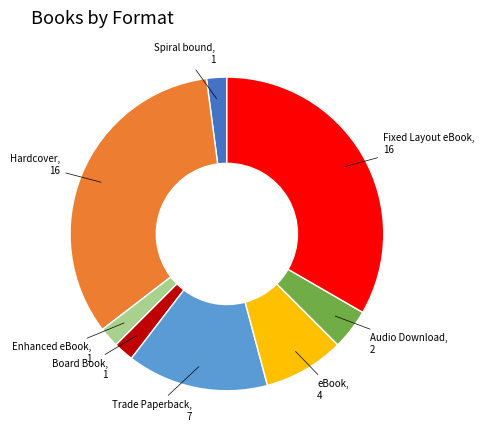

How many slices are in this pie chart?

8